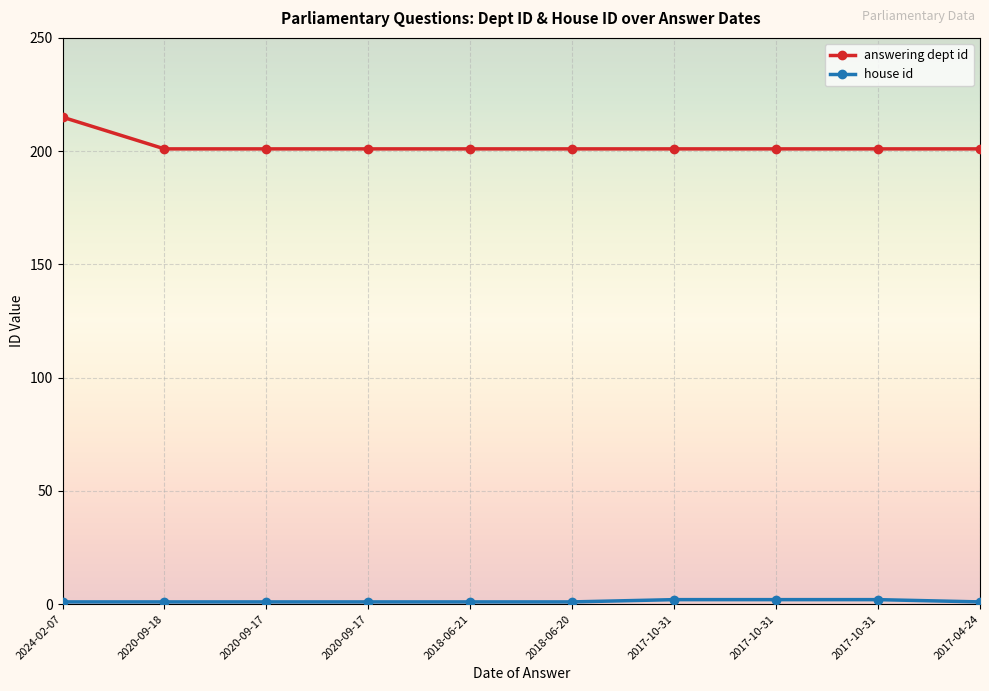

At which label does answering dept id reach its peak?

2024-02-07